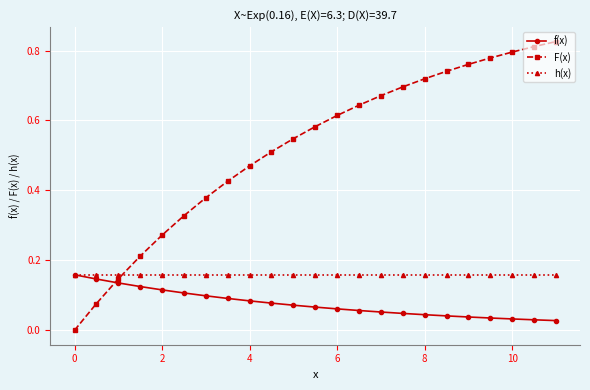

Which series has the largest total across all categories?

F(x)